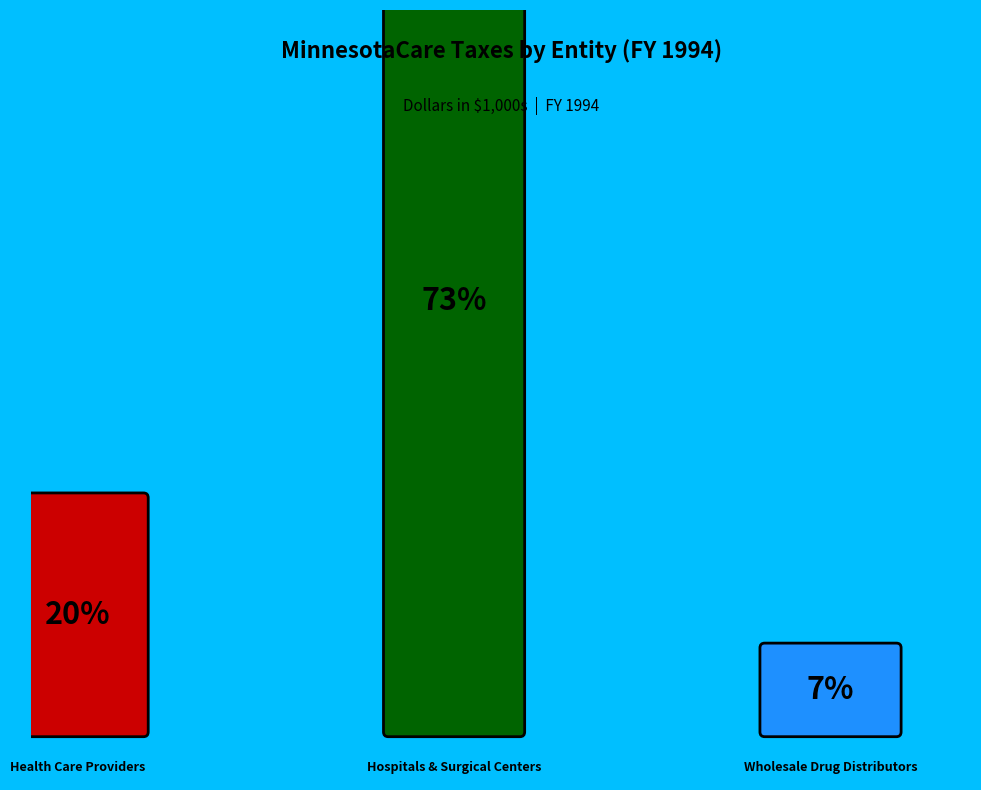

What percentage is the Health Care Providers slice, to the nearest percent?

20%